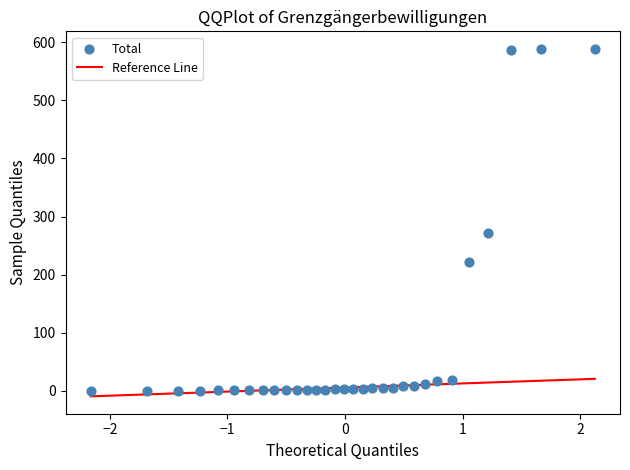

What Y value in the scatter plot is closest to 294?

272